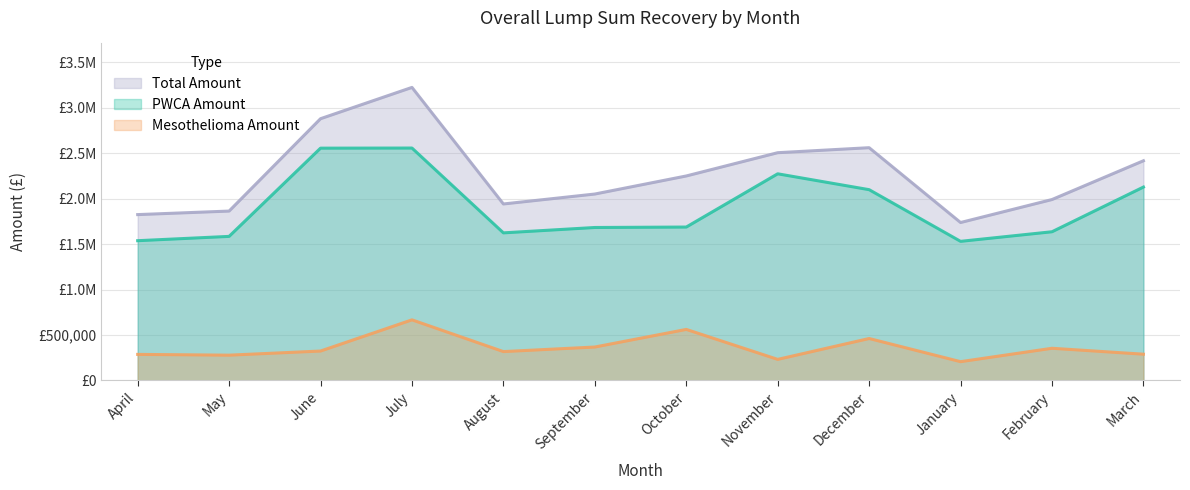

How many lines are shown in the chart?

3